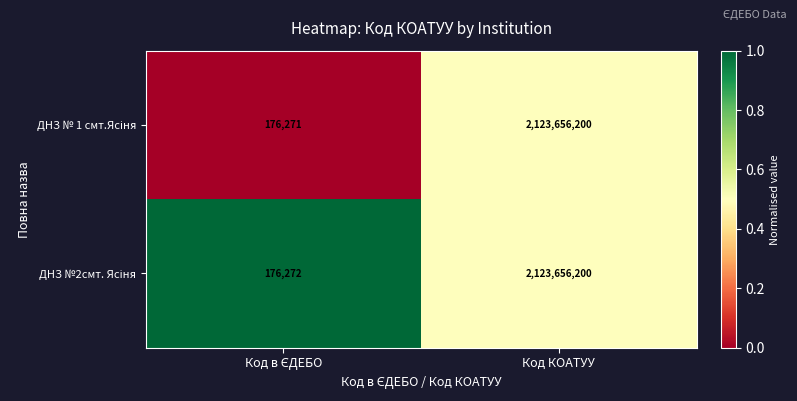

What is the greatest value displayed?

2123656200